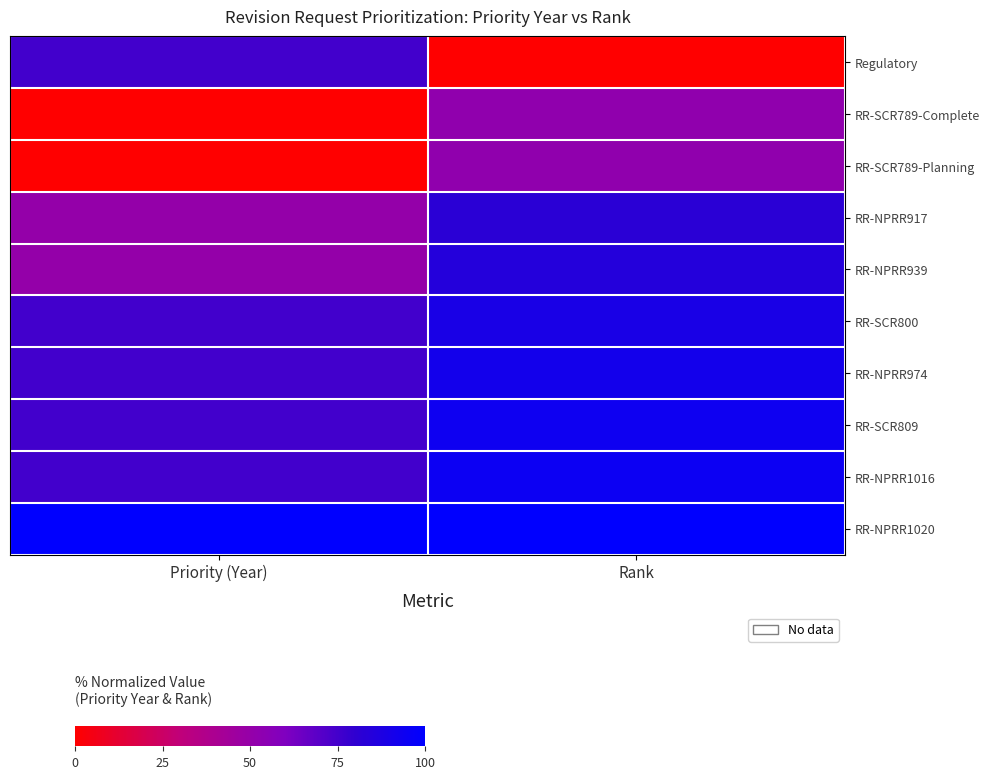

At which category does the chart reach its peak across all series?

Priority (Year)